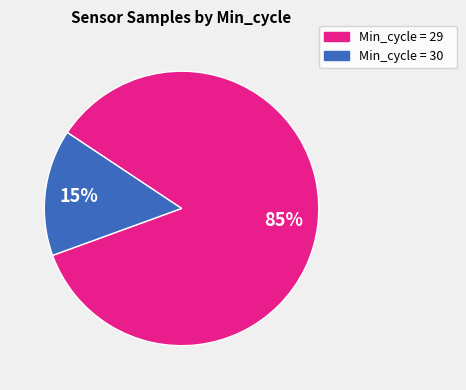

To the nearest percent, what is the difference between the largest and smallest slice percentages?

70%